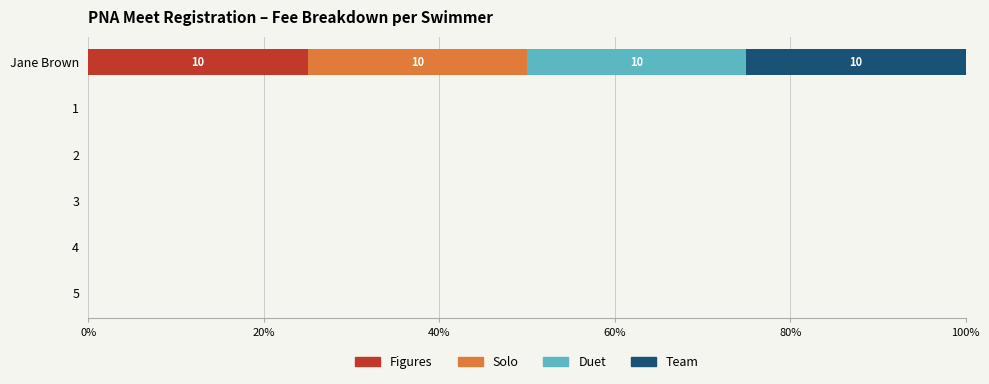

The Figures series shows 25 at Jane Brown. True or false?

True